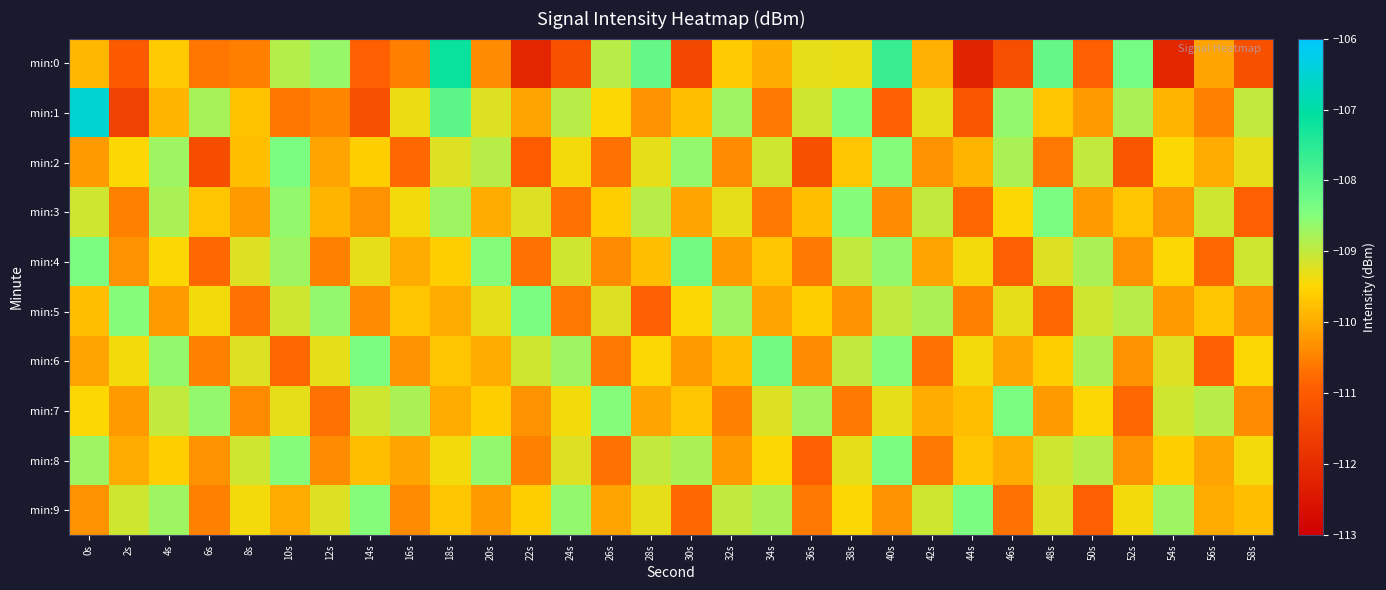

At how many categories does at least one series exceed -107?

1